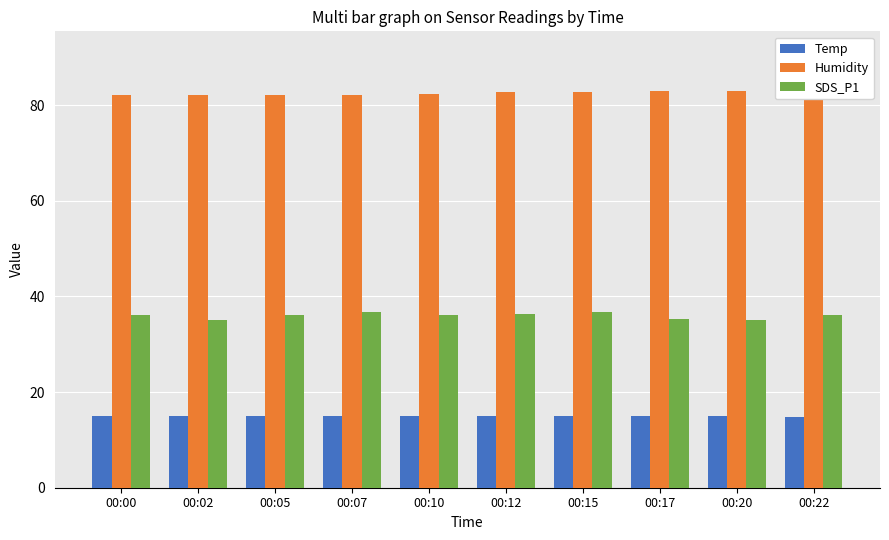

At how many categories does at least one series exceed 74?

10